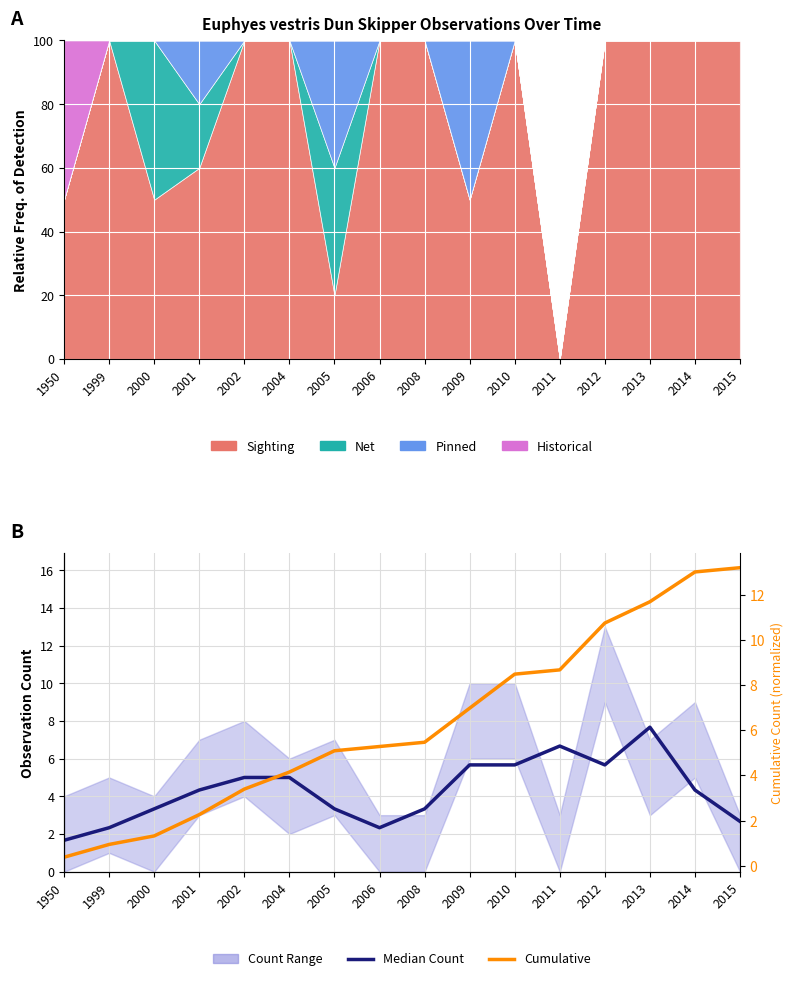

How many lines are shown in the chart?

2